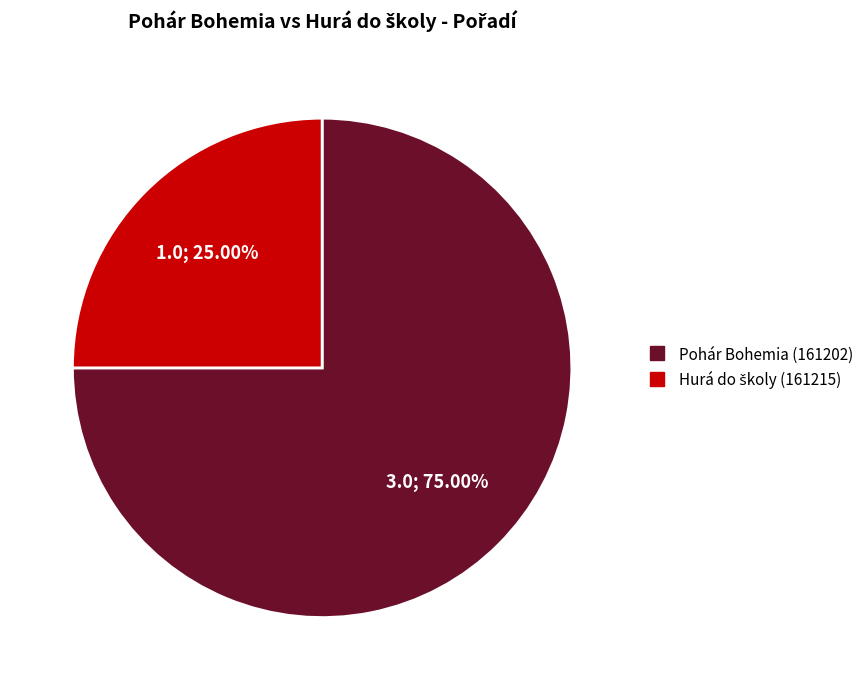

Is there a majority slice in this chart?

Yes